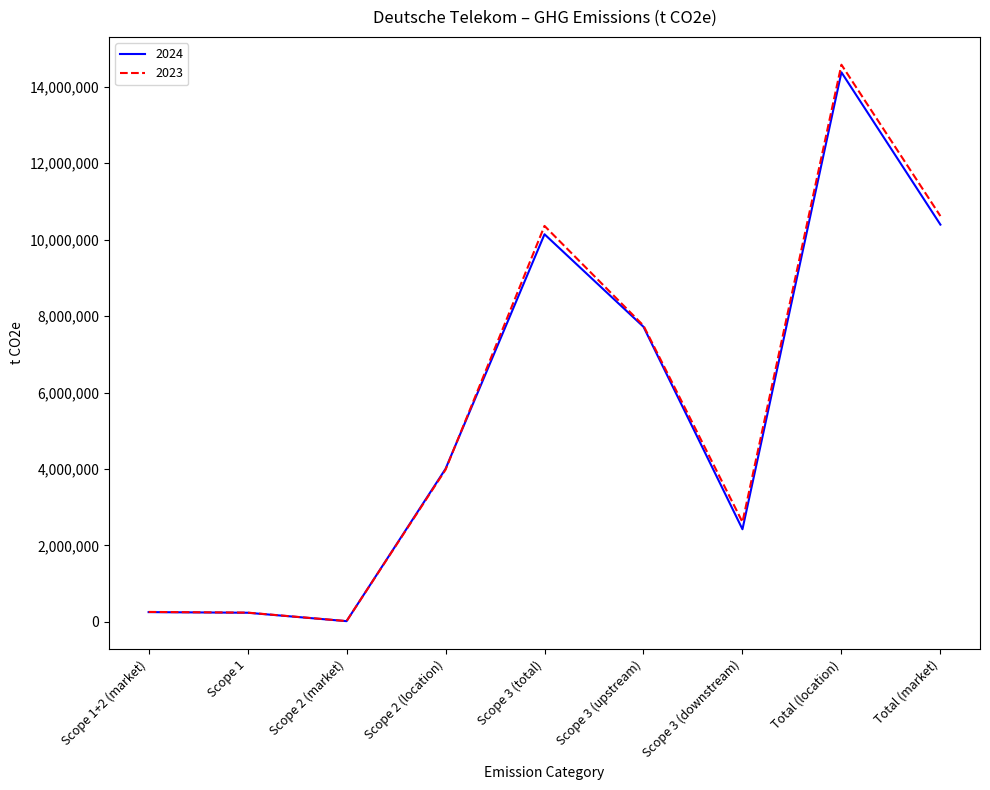

True or false: 2023 has a value of 10617683 at Total (market).

True